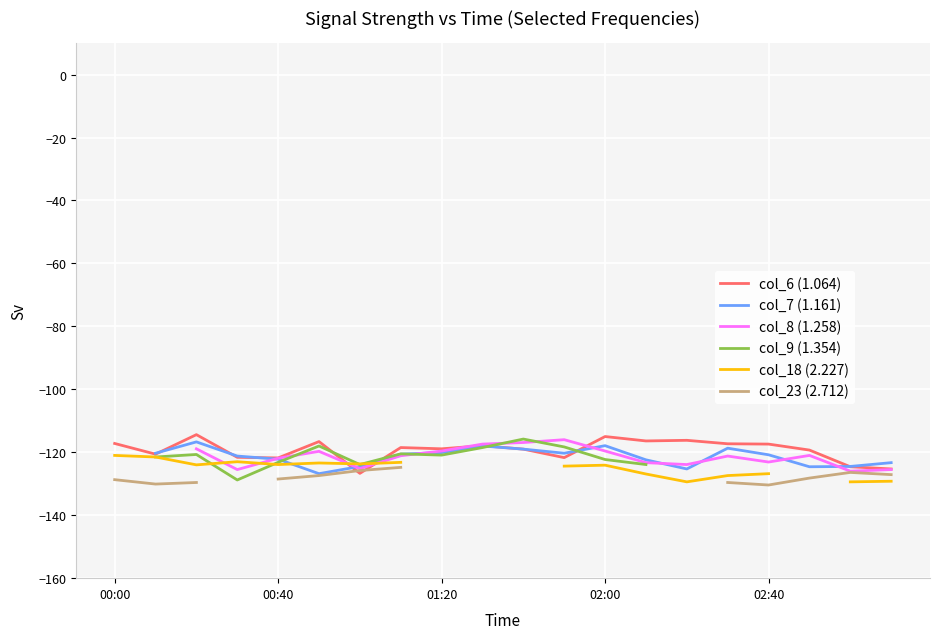

What is the maximum value for col_8 (1.258)?

-116.0